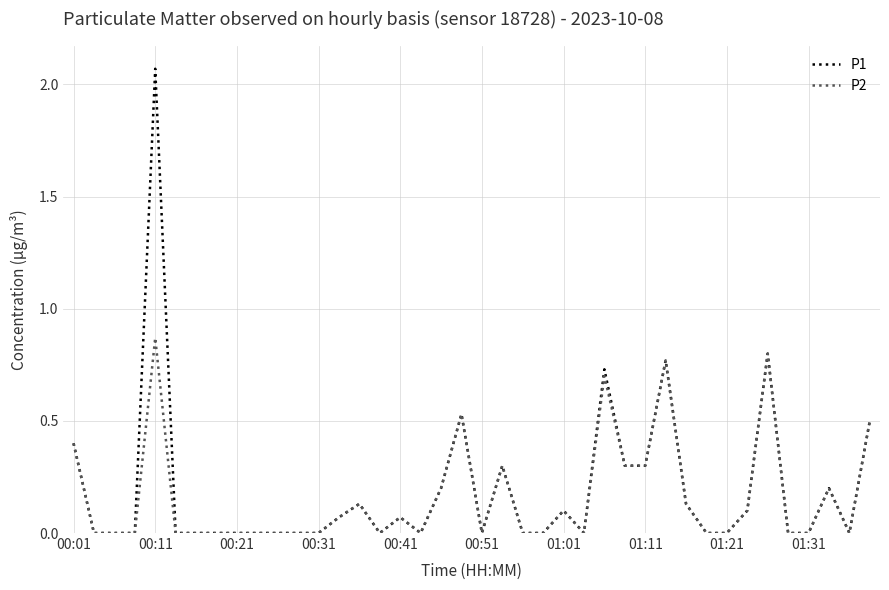

List the series in order of their peak value, lowest first.

P2, P1